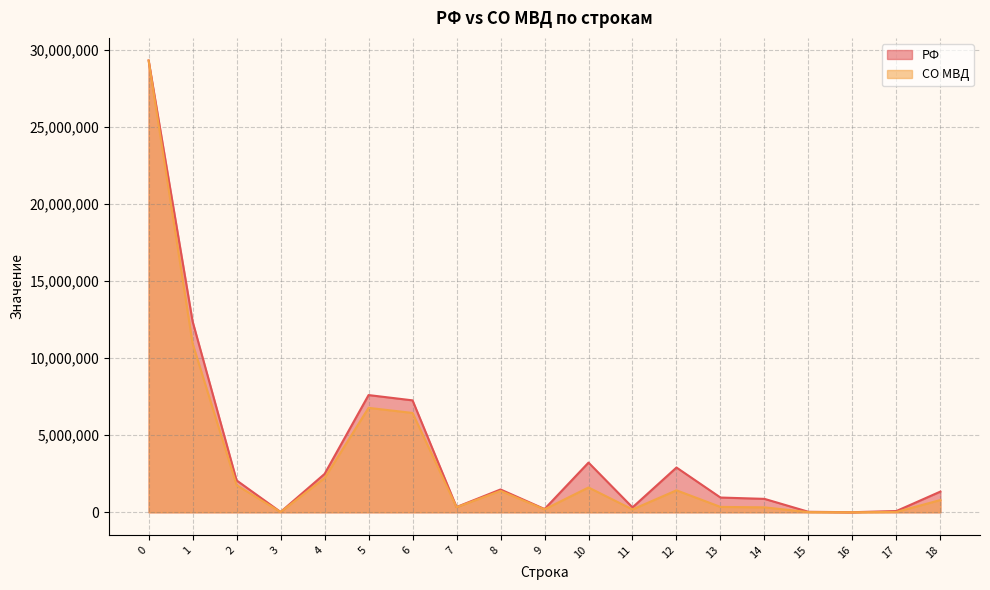

True or false: РФ and СО МВД cross at least once.

False